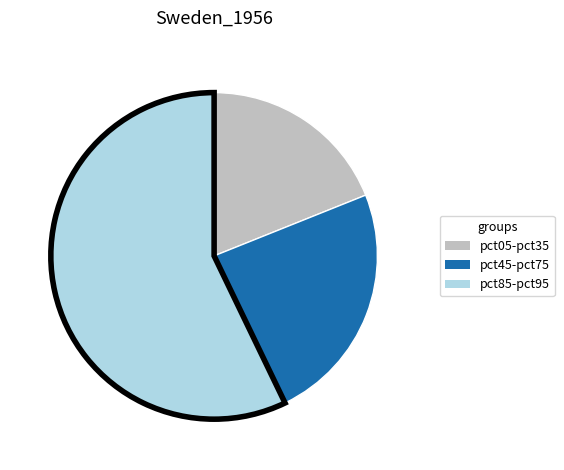

Is there any slice that represents more than half of the pie?

Yes